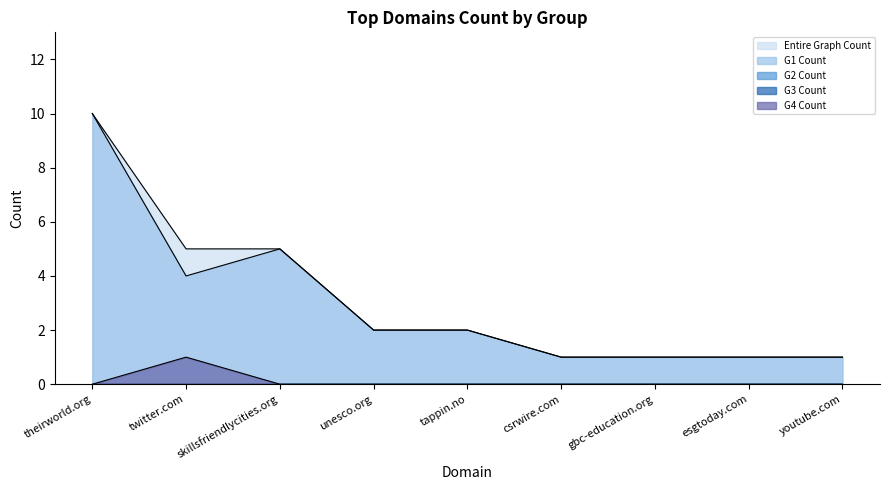

Reading right to left, list all the values displayed in this chart.

Entire Graph Count: 1	1	1	1	2	2	5	5	10
G1 Count: 1	1	1	1	2	2	5	4	10
G4 Count: 0	0	0	0	0	0	0	1	0